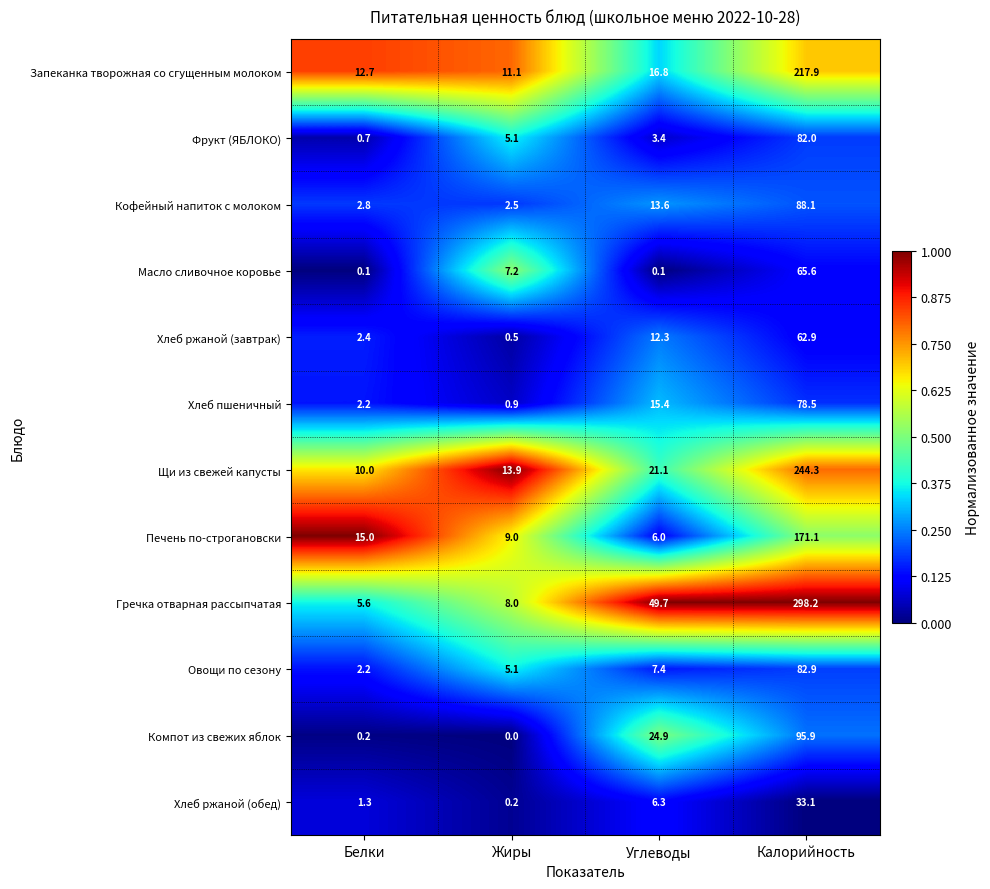

Which series has the largest total across all categories?

Гречка отварная рассыпчатая